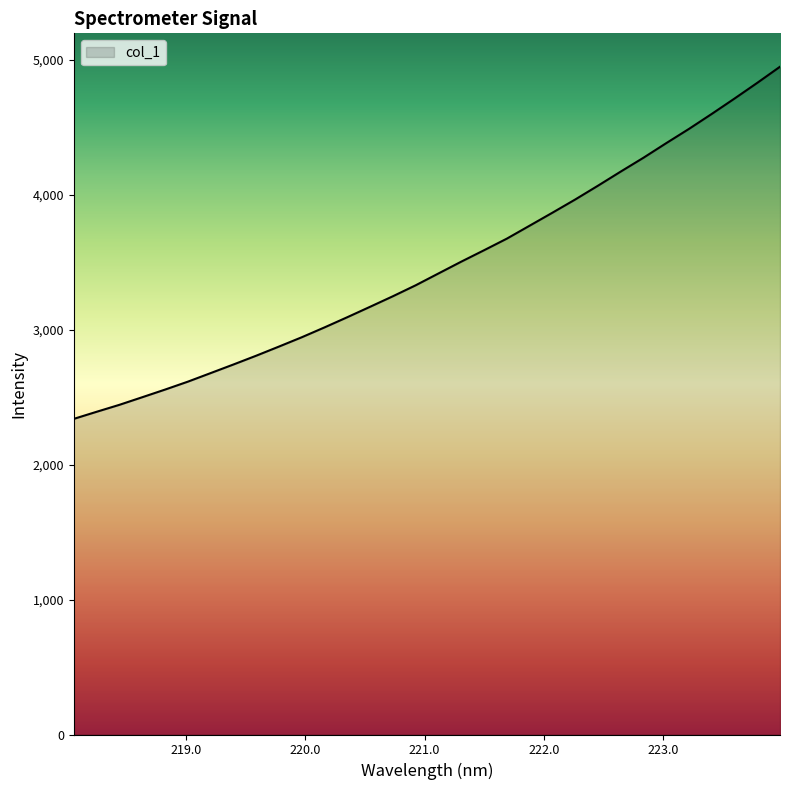

True or false: the data has more than 0 interior local peaks.

False